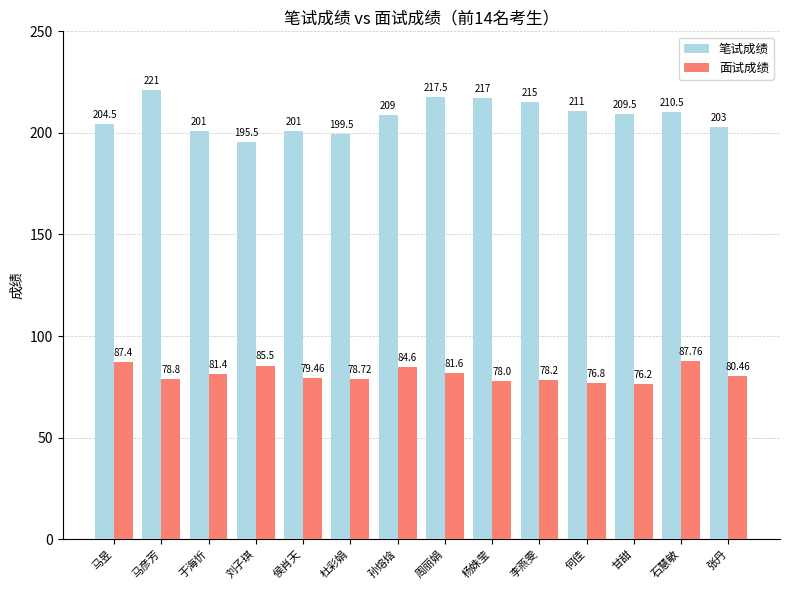

What are all the series names shown in the legend?

笔试成绩, 面试成绩